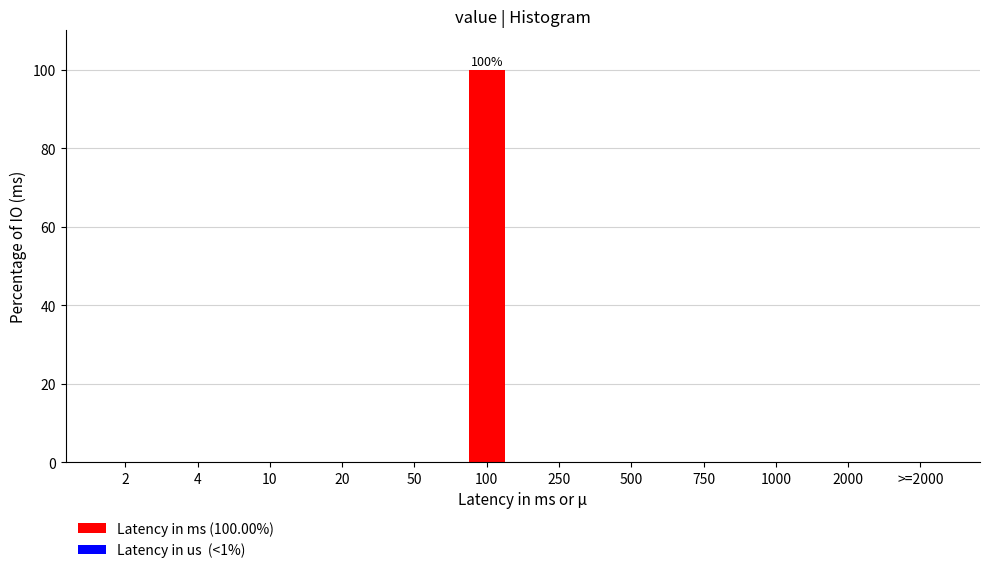

Reading left to right, what are all the values shown in this chart?

2=0	4=0	10=0	20=0	50=0	100=100	250=0	500=0	750=0	1000=0	2000=0	>=2000=0